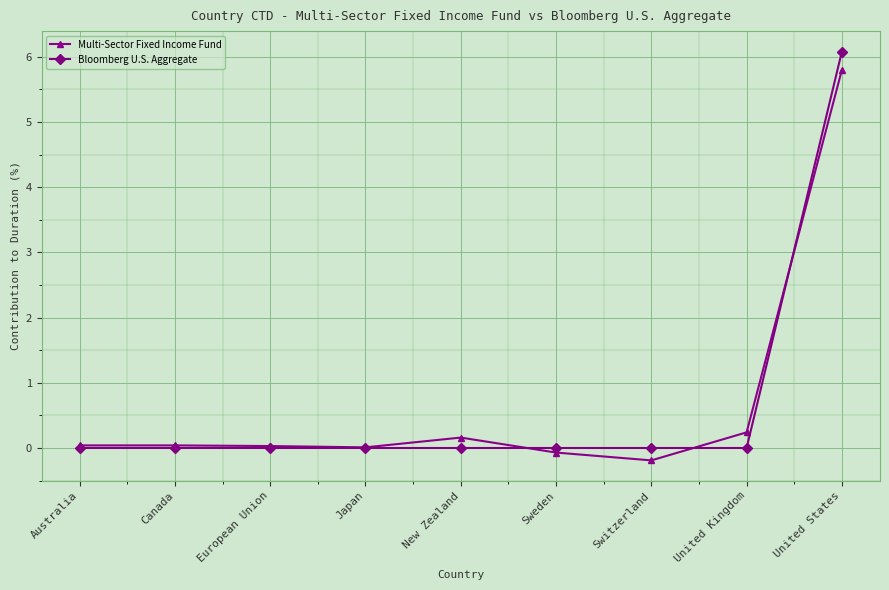

What is the greatest value displayed?

6.1